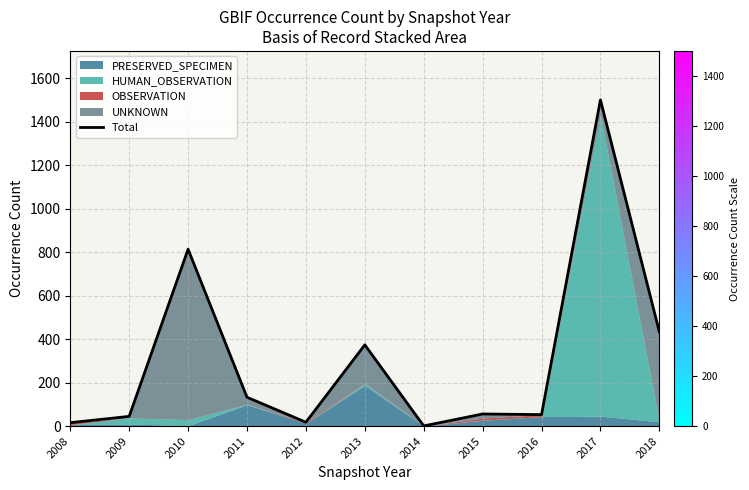

What is the average value?

313